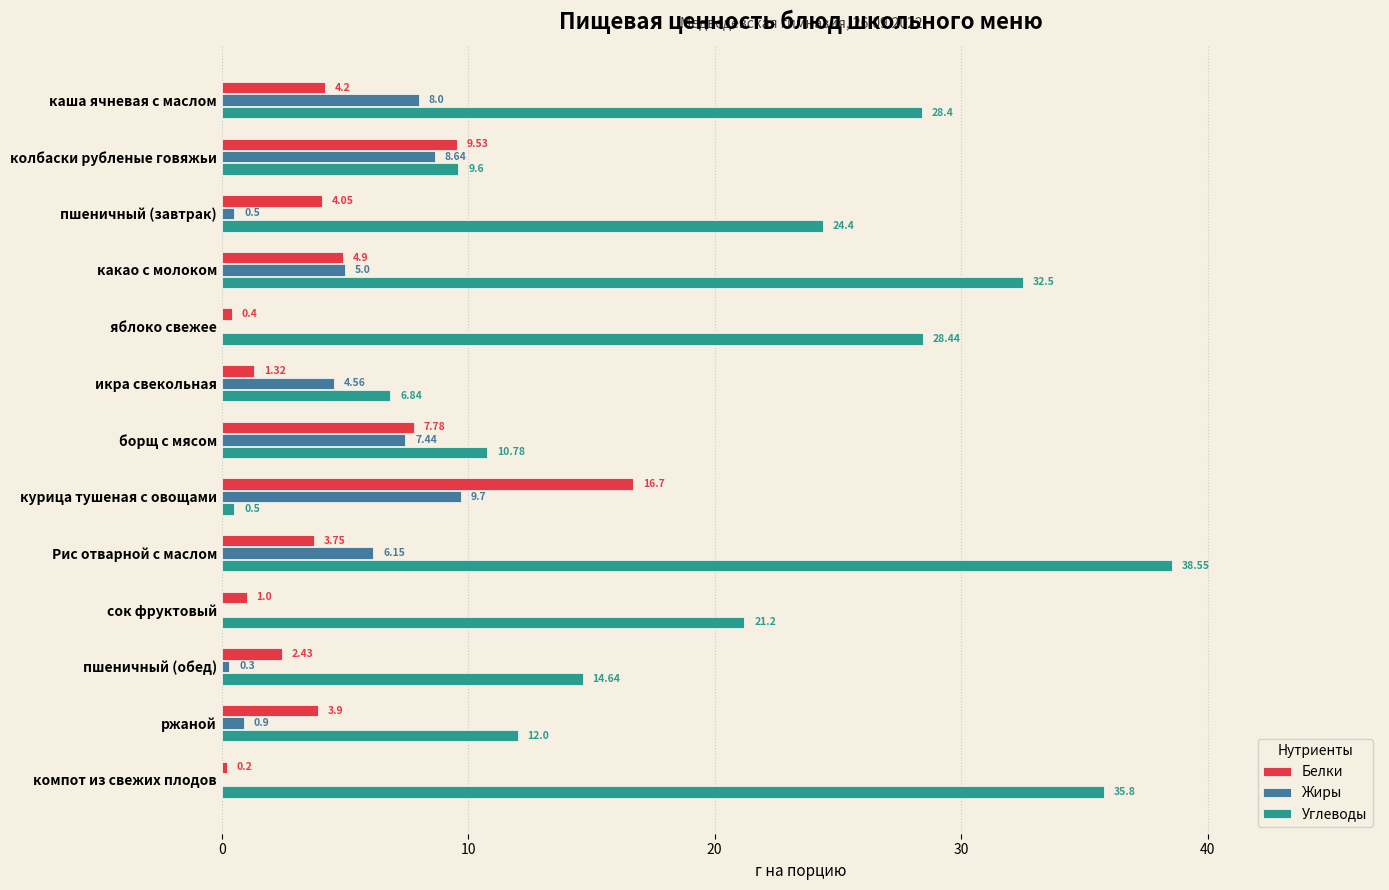

What is the sum of all Жиры values?

51.2